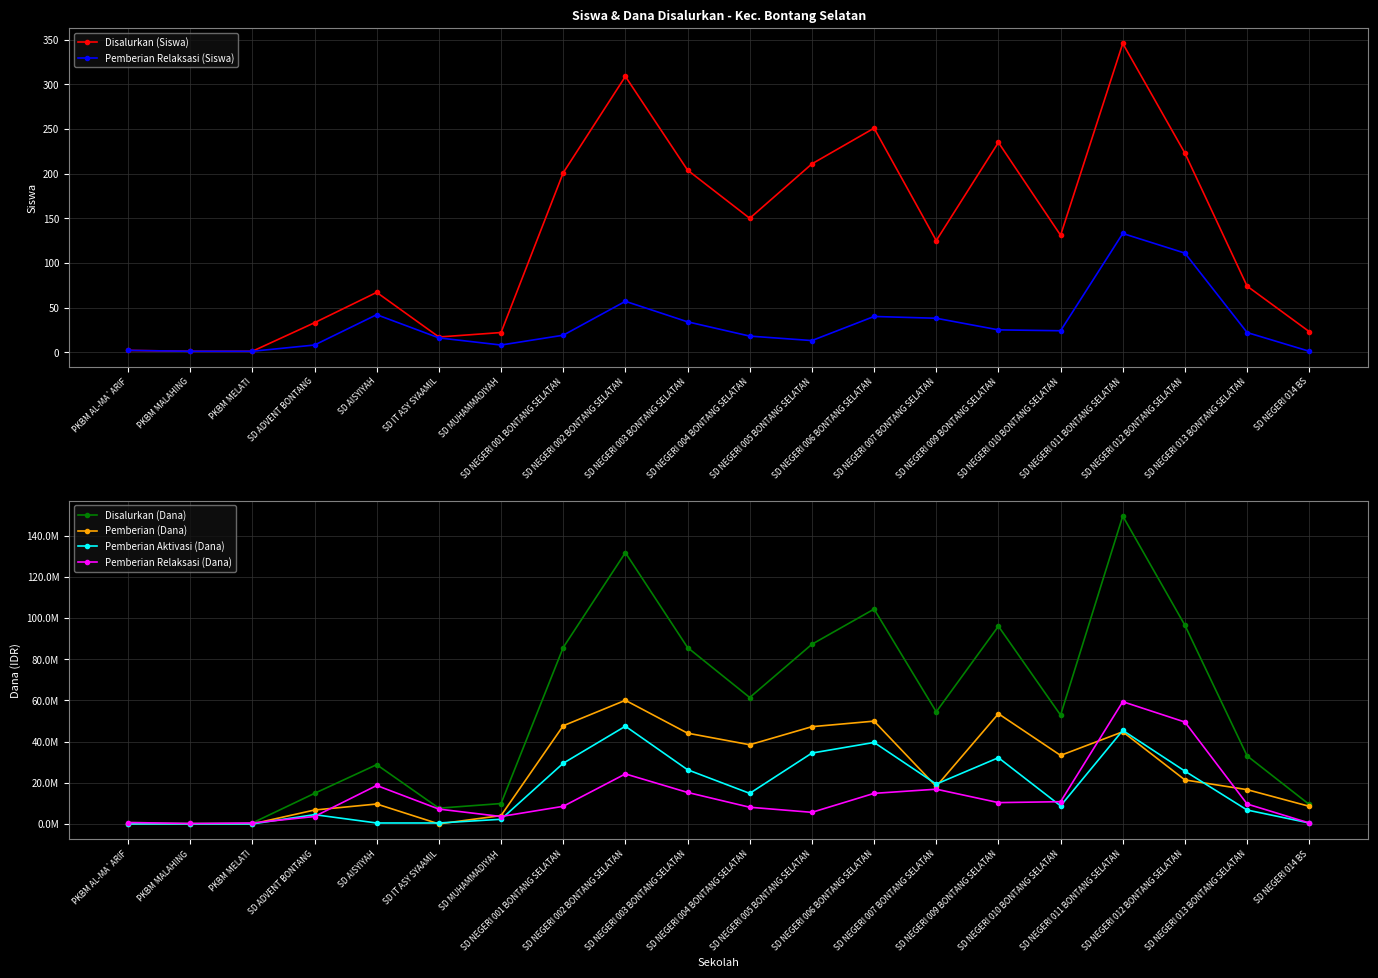

What value does the Pemberian Aktivasi (Dana) series have at SD MUHAMMADIYAH, to the nearest 100?

2250000